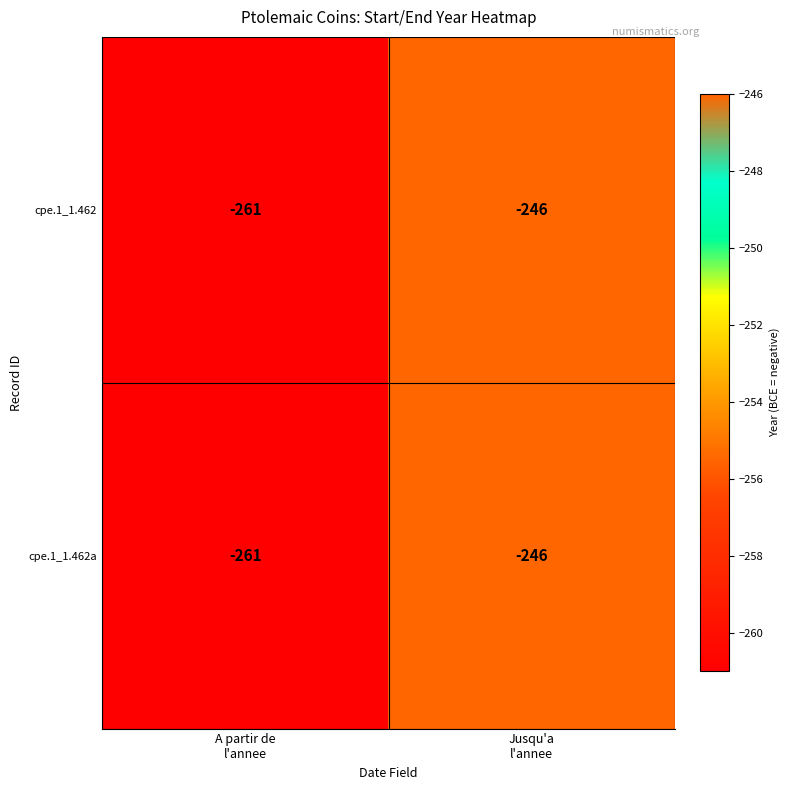

What is the difference between the maximum and minimum values in the cpe.1_1.462 series?

15